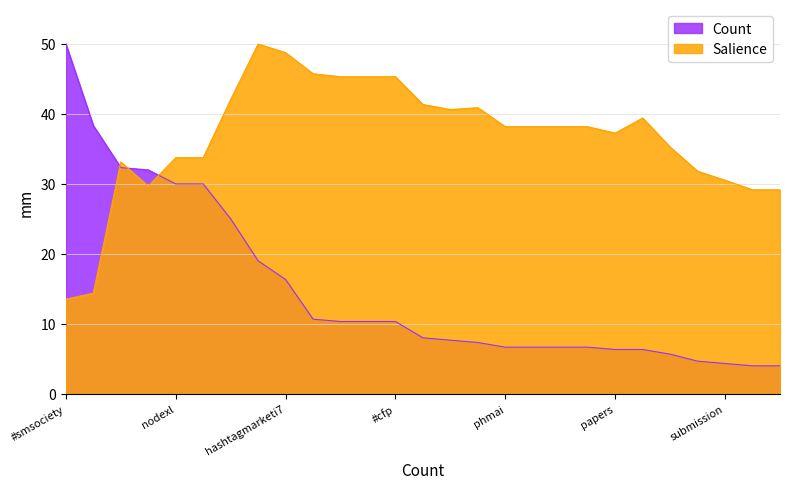

The Salience series shows 67.2 at #socialmedia. True or false?

False